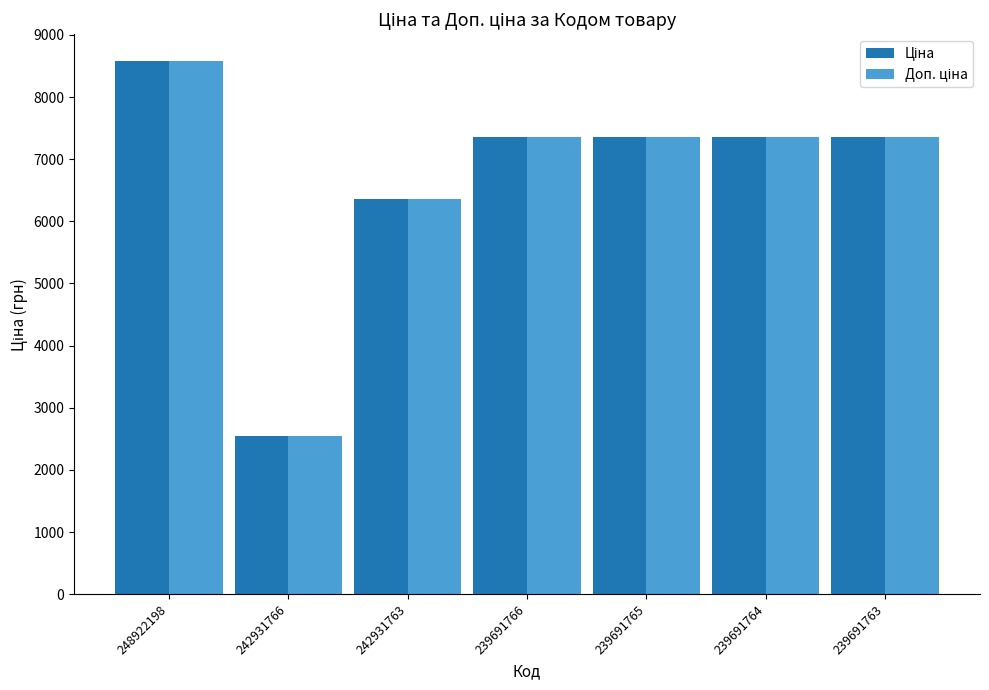

What is the minimum value shown in the chart?

2545.8